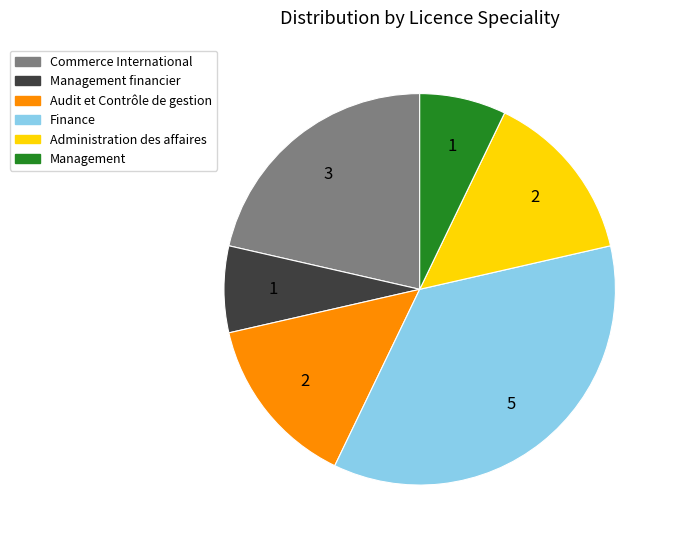

True or false: Administration des affaires accounts for 14% of the total.

True